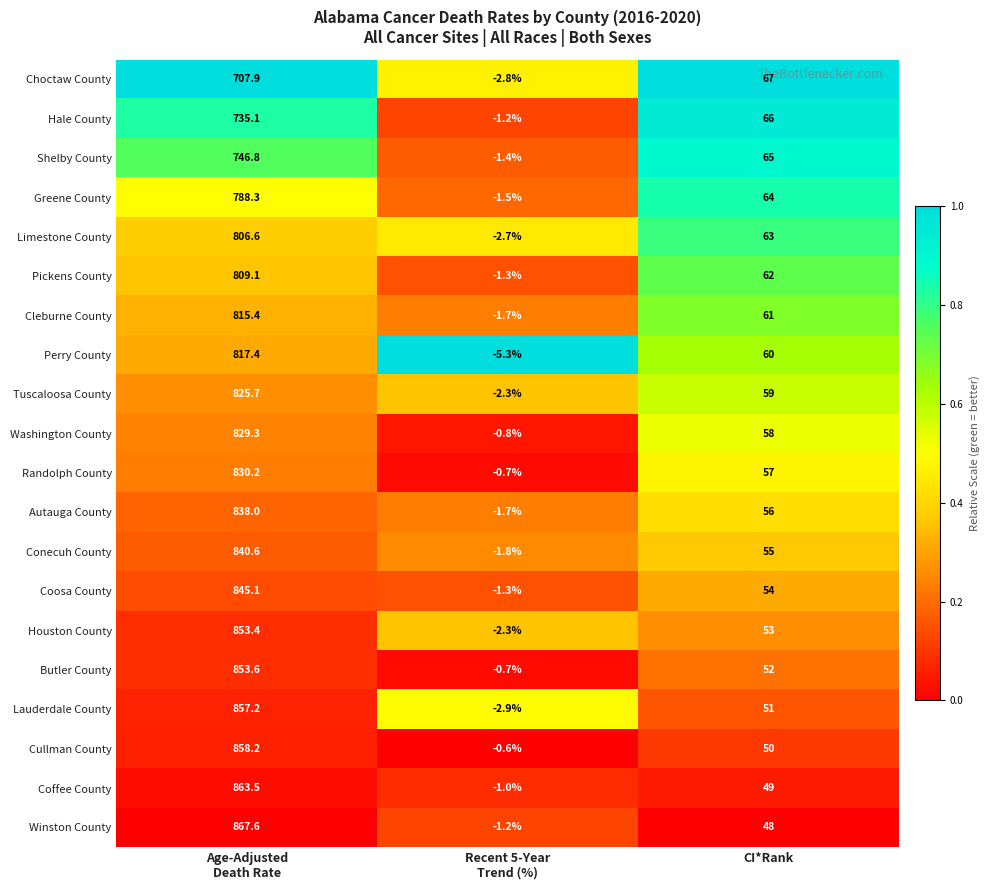

What is the total value across all series at CI*Rank?

1150.0